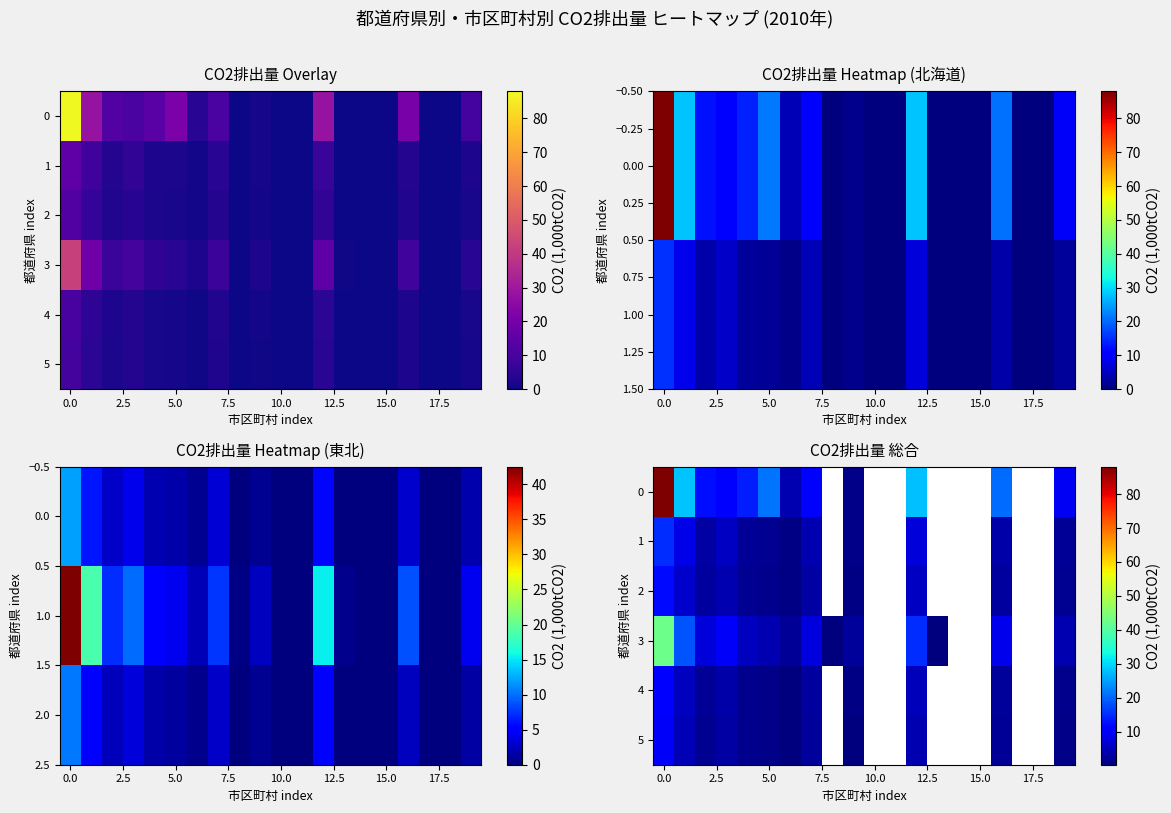

How many categories are shown in the chart?

20